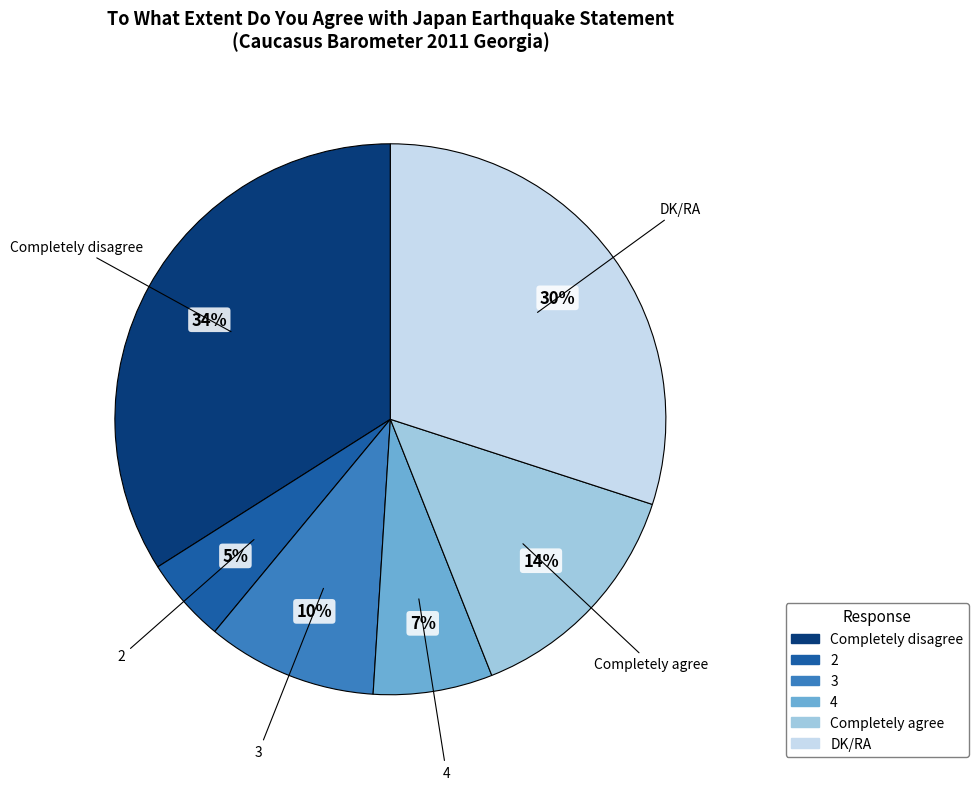

To the nearest percent, what is the combined percentage of DK/RA and Completely disagree?

64%